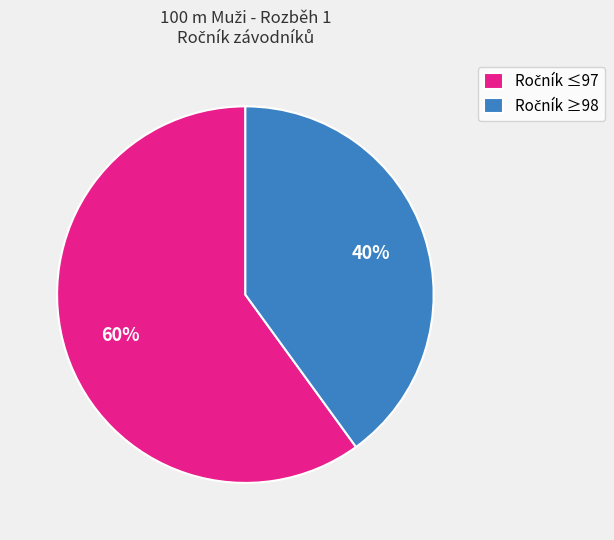

Is there any slice that represents more than half of the pie?

Yes